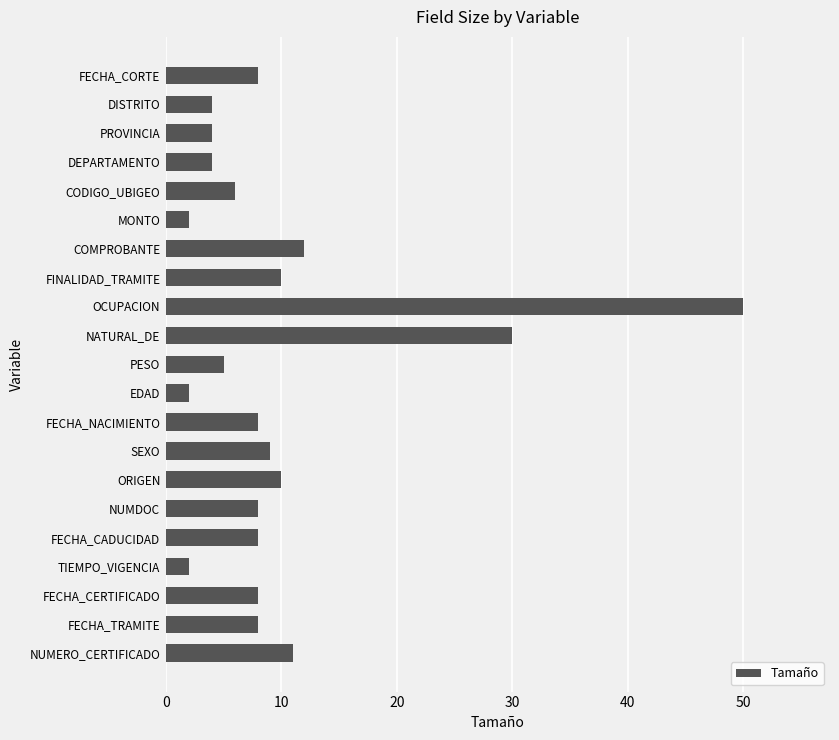

What is the ratio of the value at NATURAL_DE to the value at DEPARTAMENTO?

7.5